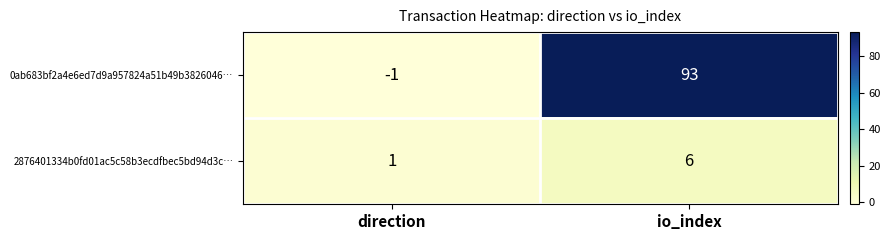

What is the spread (max minus min) of values at direction?

2